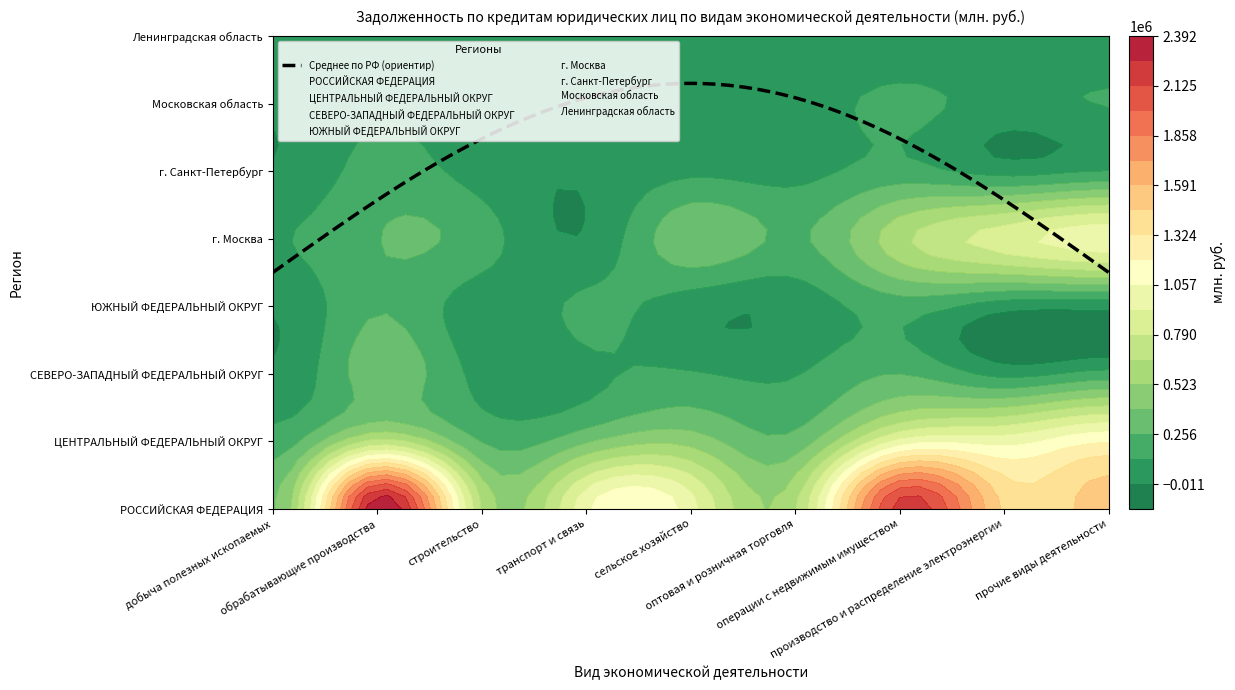

At оптовая и розничная торговля, list the series in order from smallest to largest.

Ленинградская область, ЮЖНЫЙ ФЕДЕРАЛЬНЫЙ ОКРУГ, Московская область, г. Санкт-Петербург, СЕВЕРО-ЗАПАДНЫЙ ФЕДЕРАЛЬНЫЙ ОКРУГ, г. Москва, ЦЕНТРАЛЬНЫЙ ФЕДЕРАЛЬНЫЙ ОКРУГ, РОССИЙСКАЯ ФЕДЕРАЦИЯ